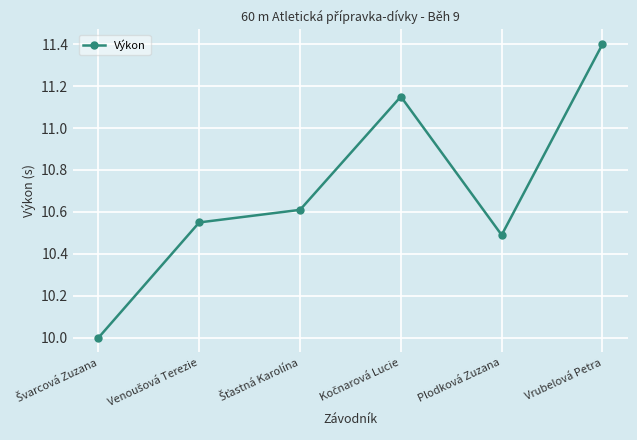

What is the label of the 1st point from the right?

Vrubelová Petra